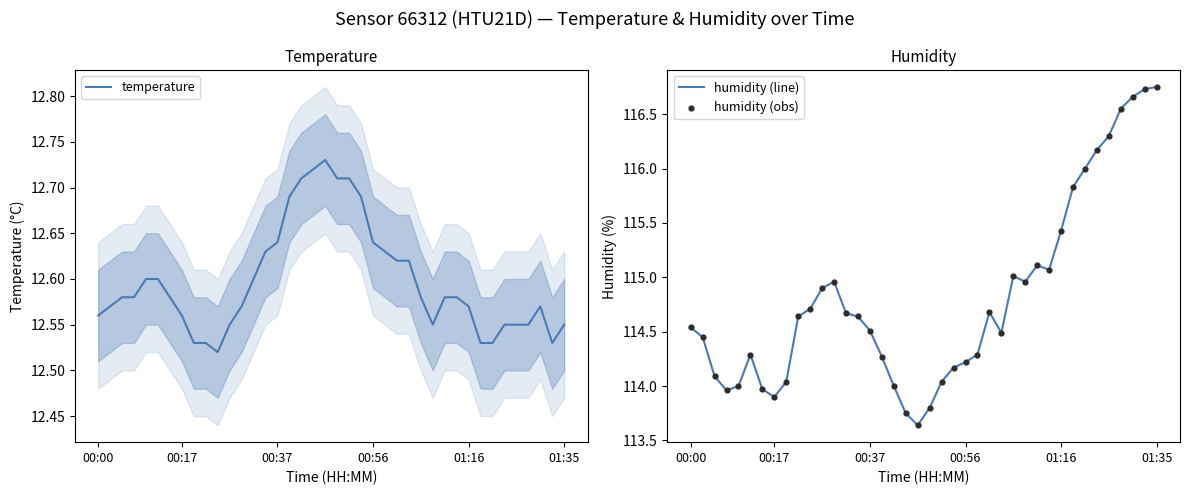

What are all the series names shown in the legend?

temperature, humidity (line), humidity (obs)